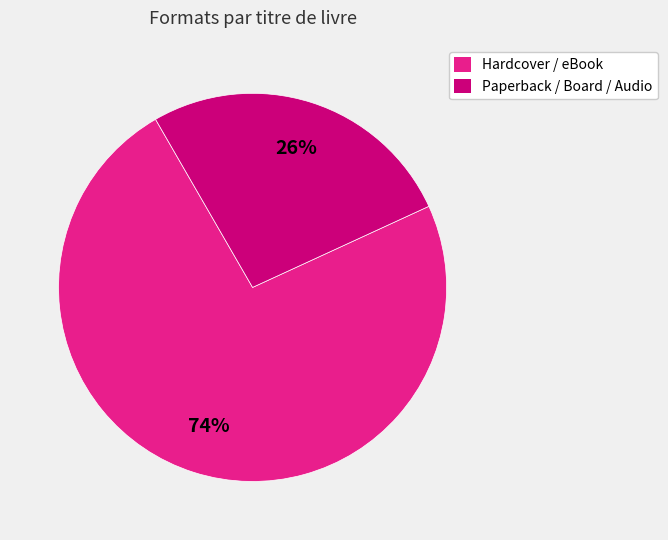

How many slices are in this pie chart?

2